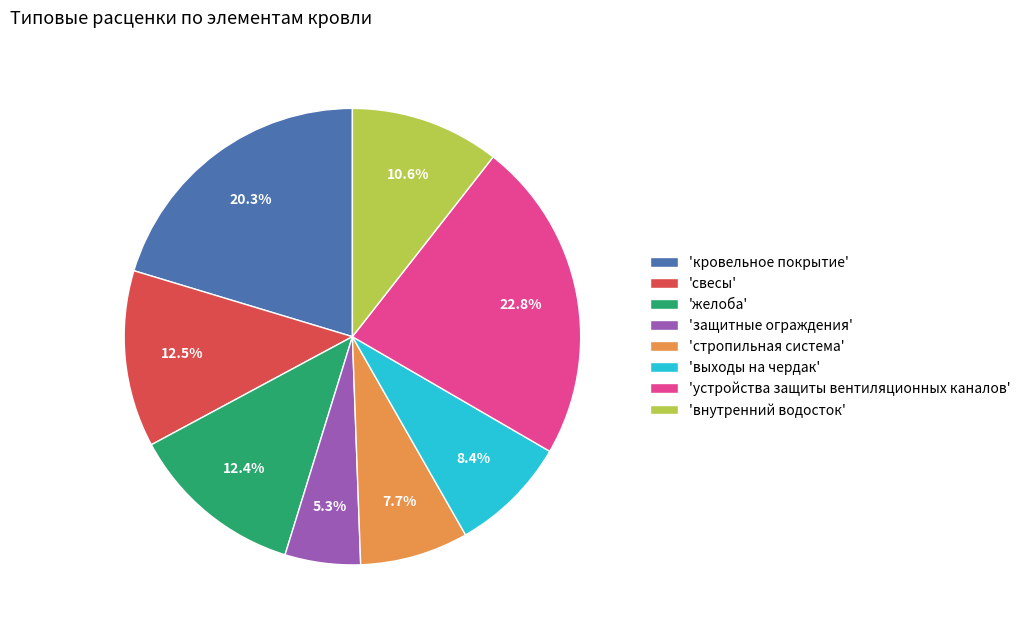

Count the number of slices in the pie.

8